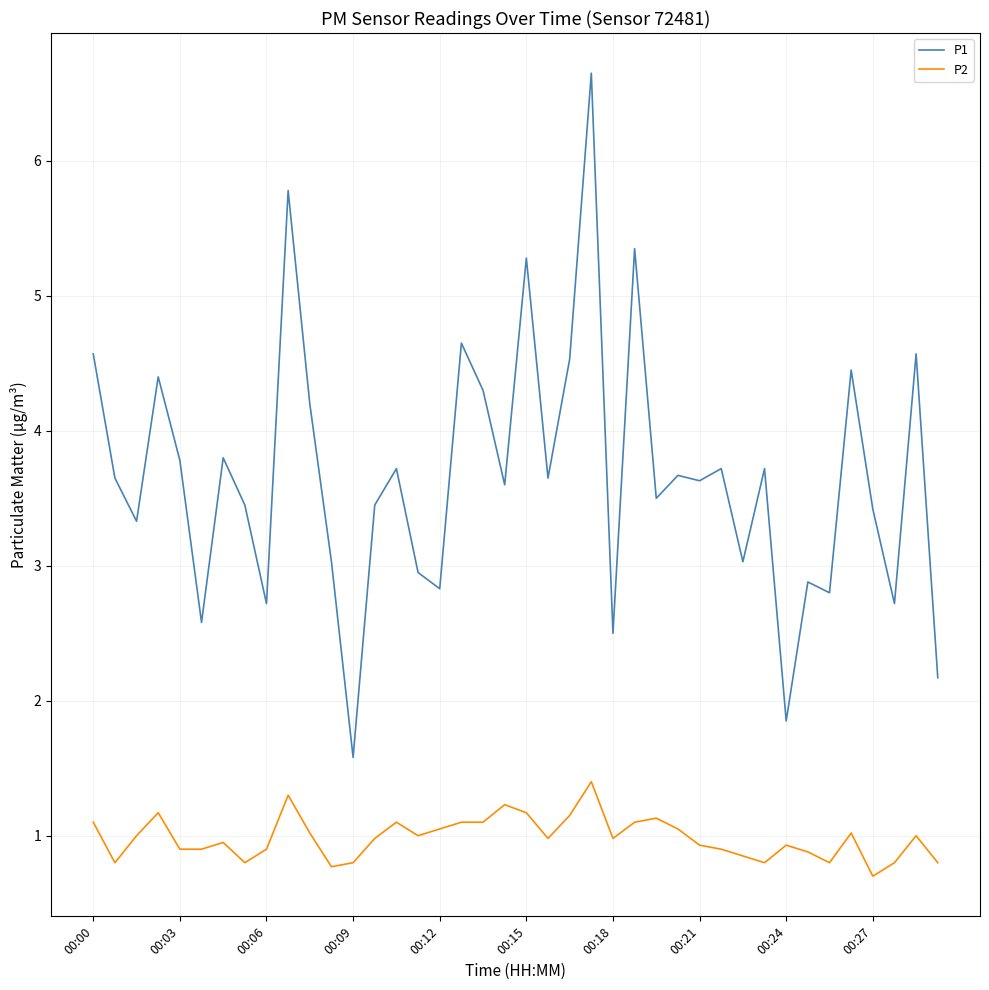

What is the minimum value shown in the chart?

0.7